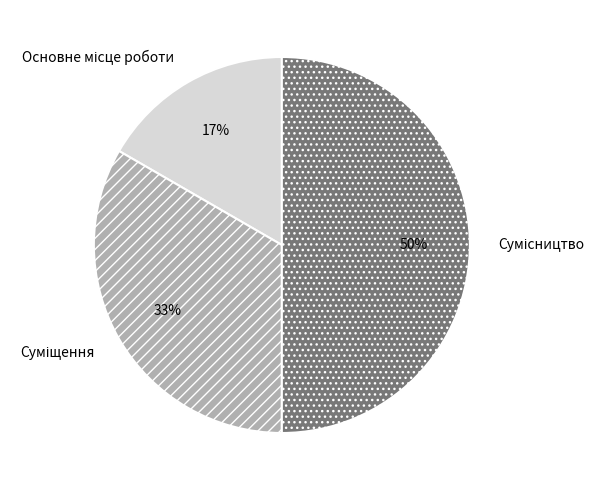

To the nearest percent, what is the average slice percentage?

33%